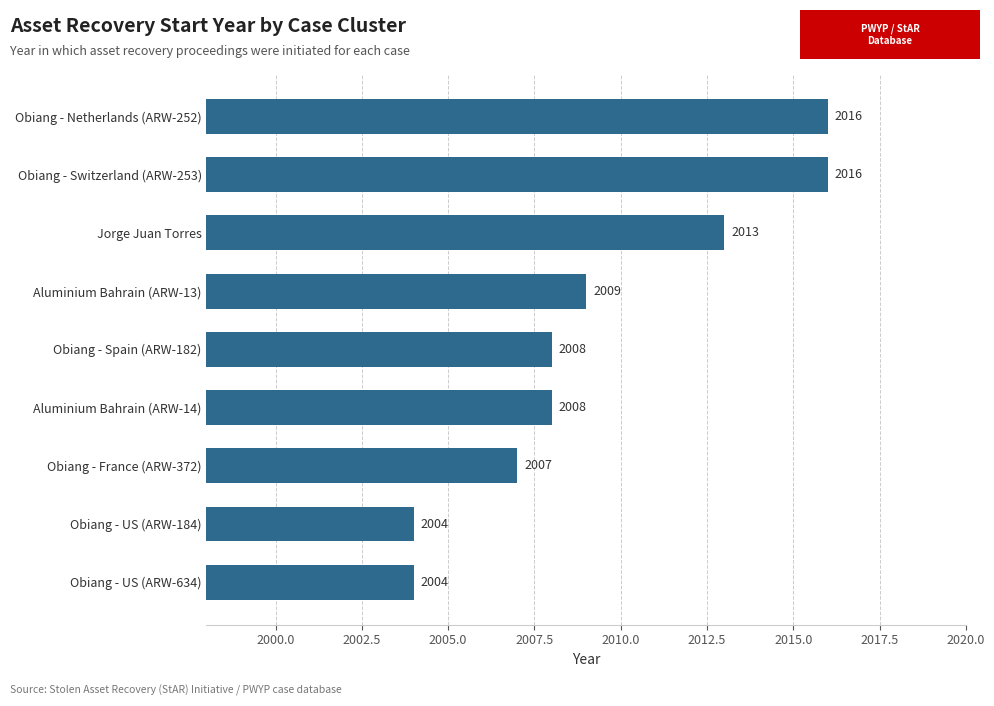

Is it true that the value at Obiang - Switzerland (ARW-253) is 2016?

True